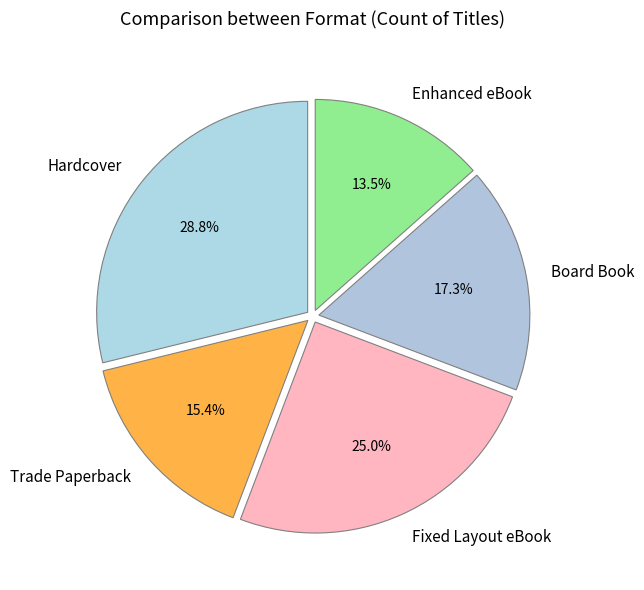

To the nearest percent, what is the combined percentage of Hardcover and Fixed Layout eBook?

54%